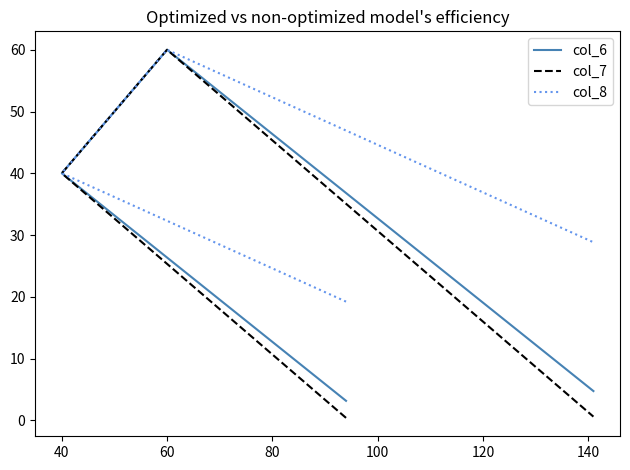

True or false: col_8 and col_7 intersect in this chart.

False